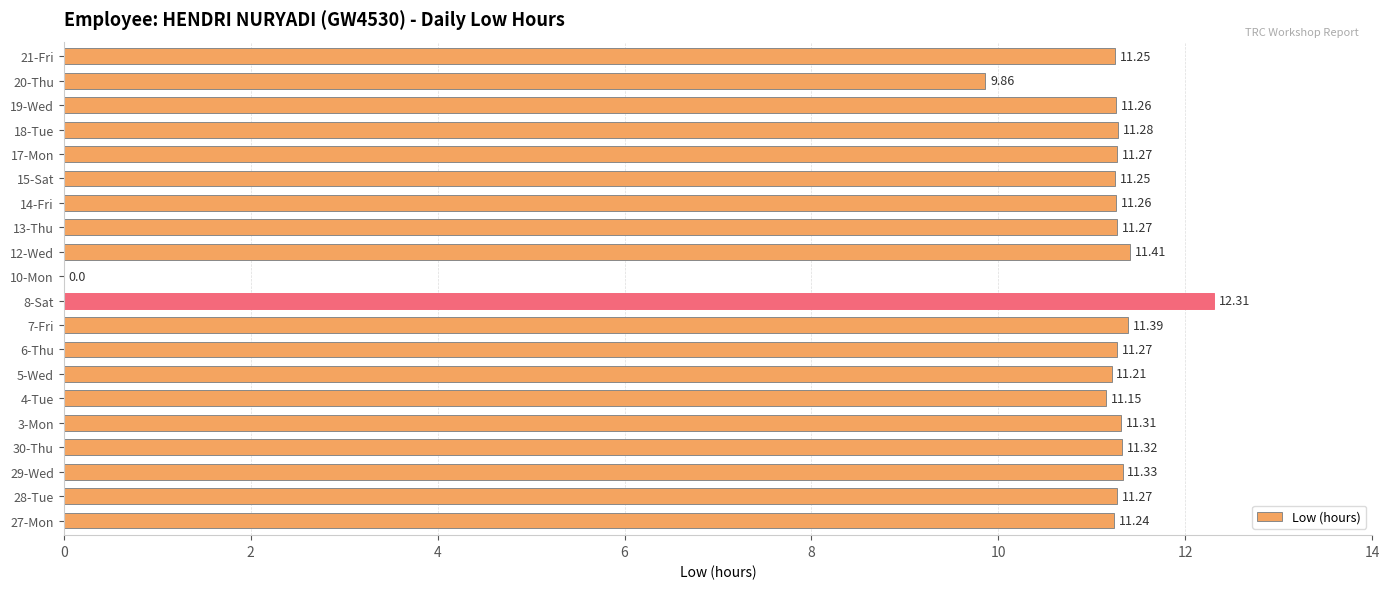

Which has a higher value, 15-Sat or 30-Thu?

30-Thu